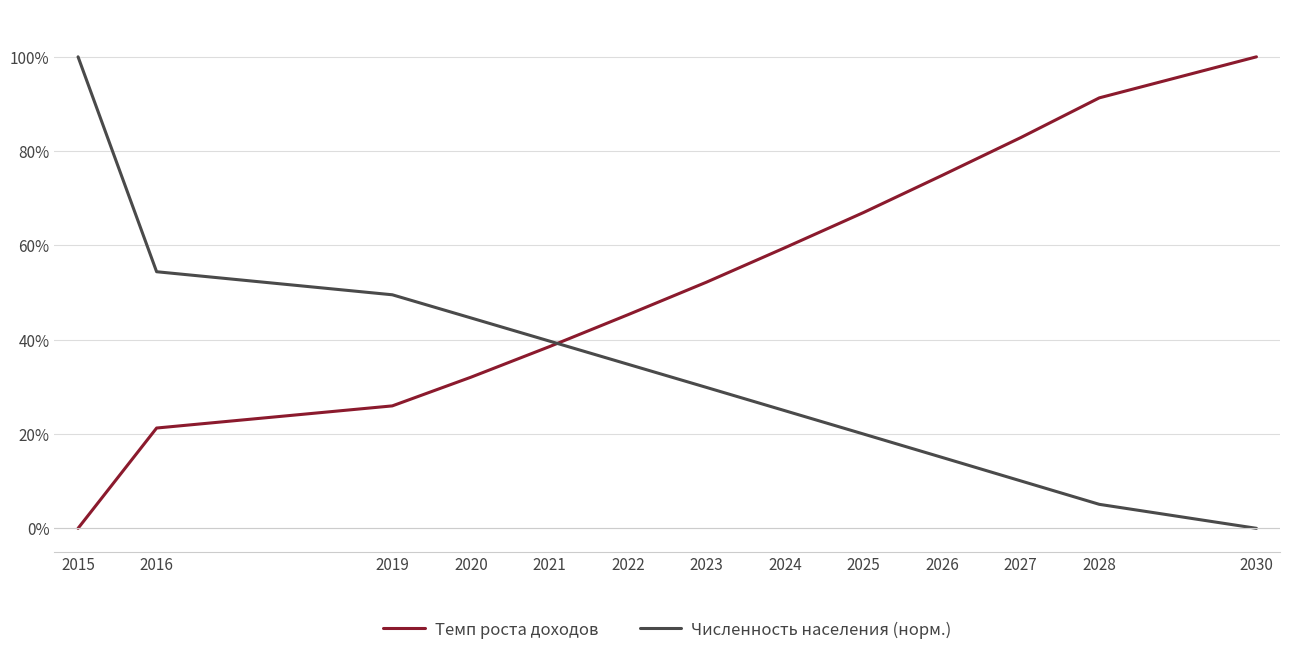

At which label does Темп роста доходов first exceed 52?

2023